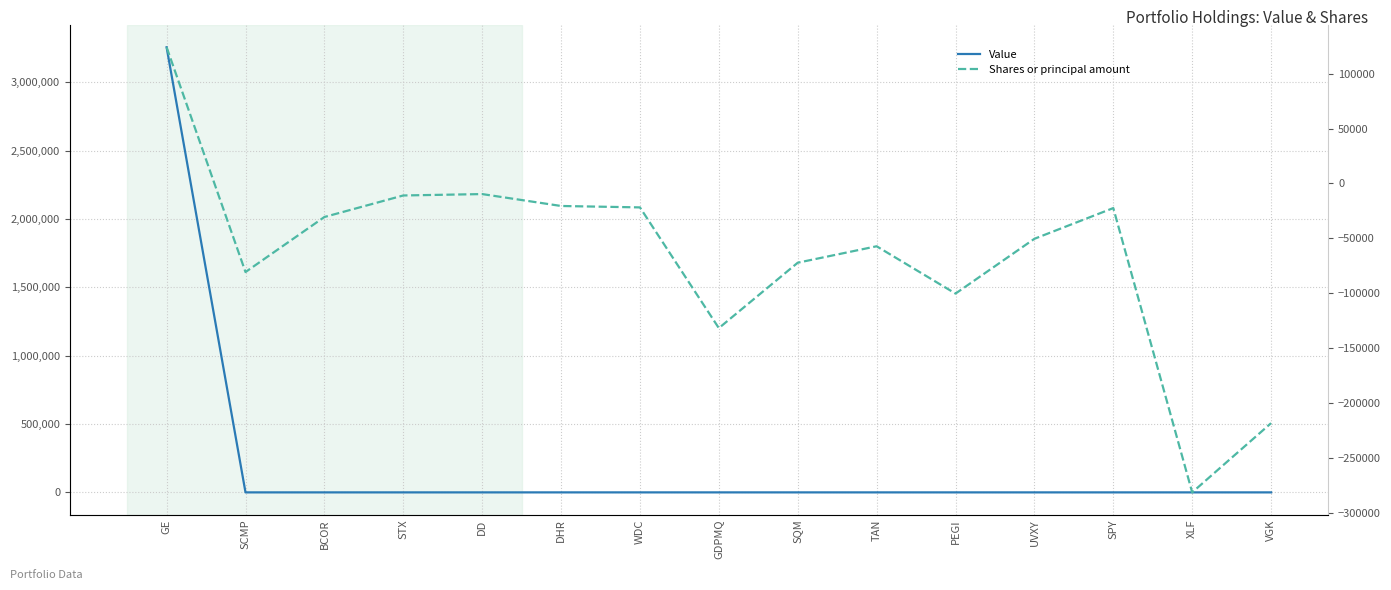

At which category is the sum across all series the highest?

GE